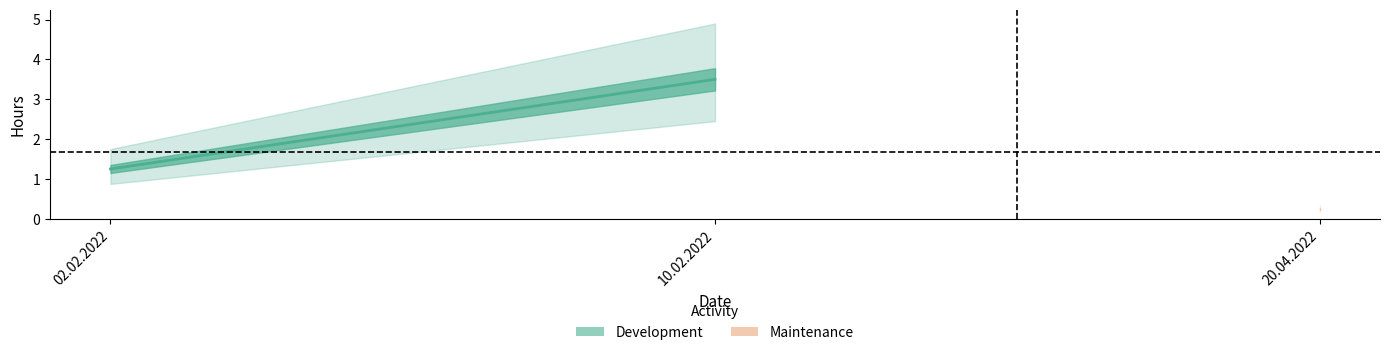

What is the ratio of the value at 02.02.2022 to the value at 10.02.2022?

0.4